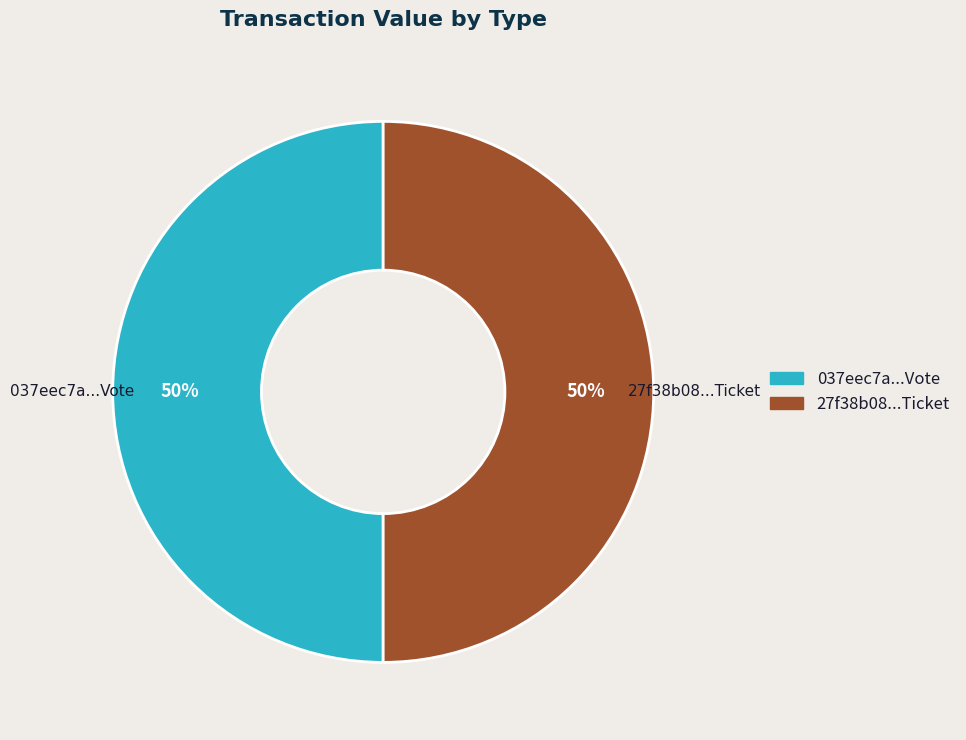

The 27f38b08...Ticket slice represents 50% of the pie. True or false?

True